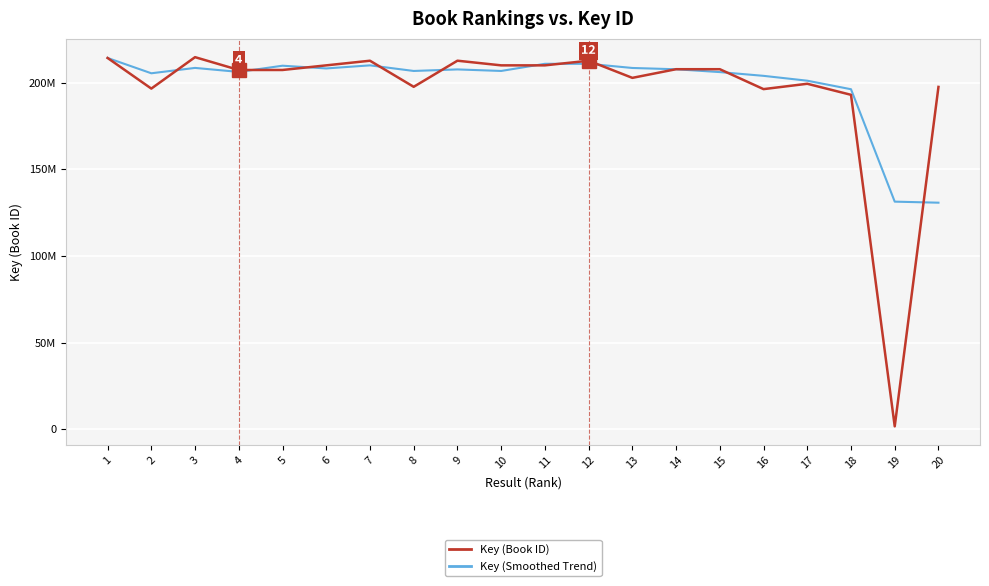

Is this an area chart (filled region under the line)?

No